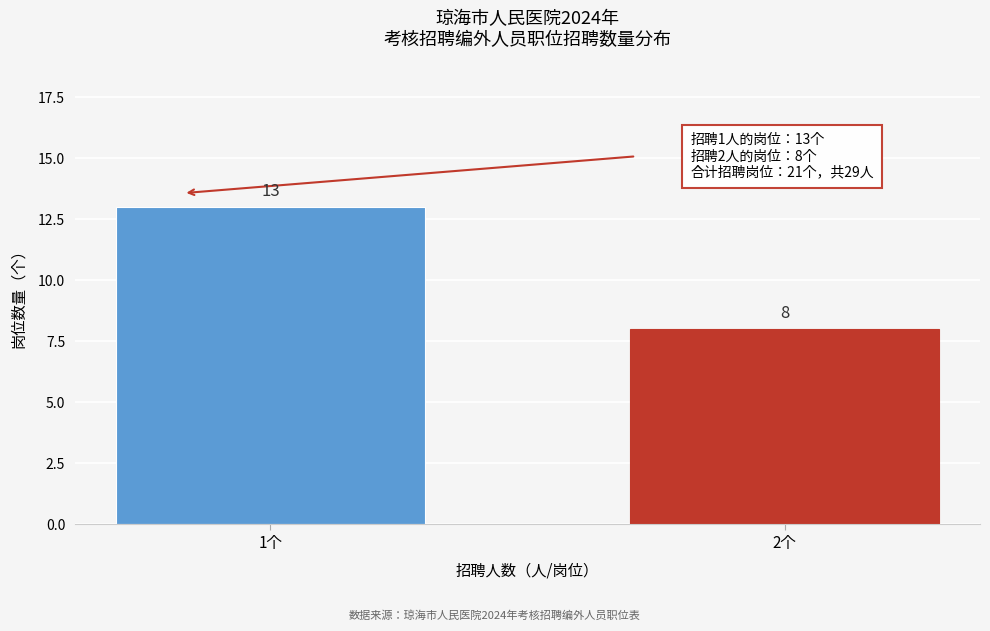

Reading right to left, what are all the values shown in this chart?

8	13